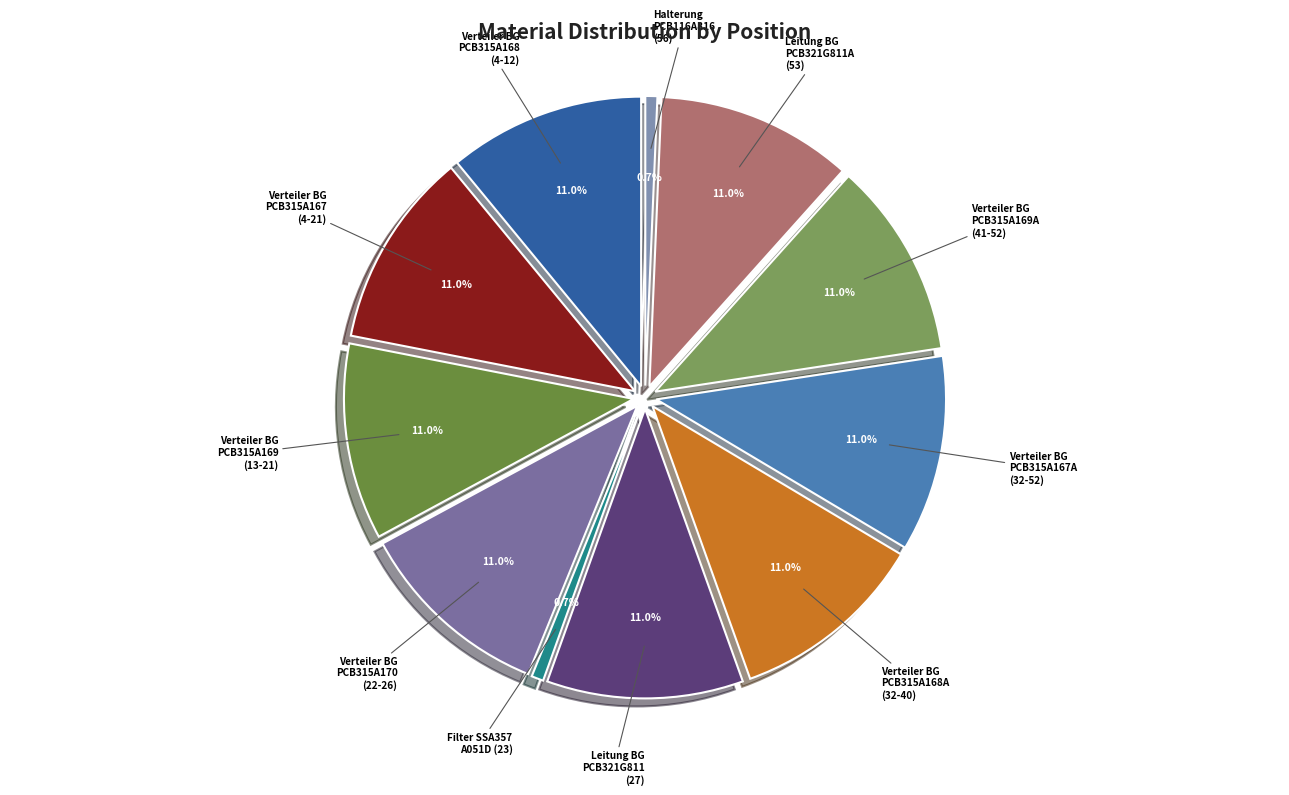

What is the largest slice in the pie chart?

41-52